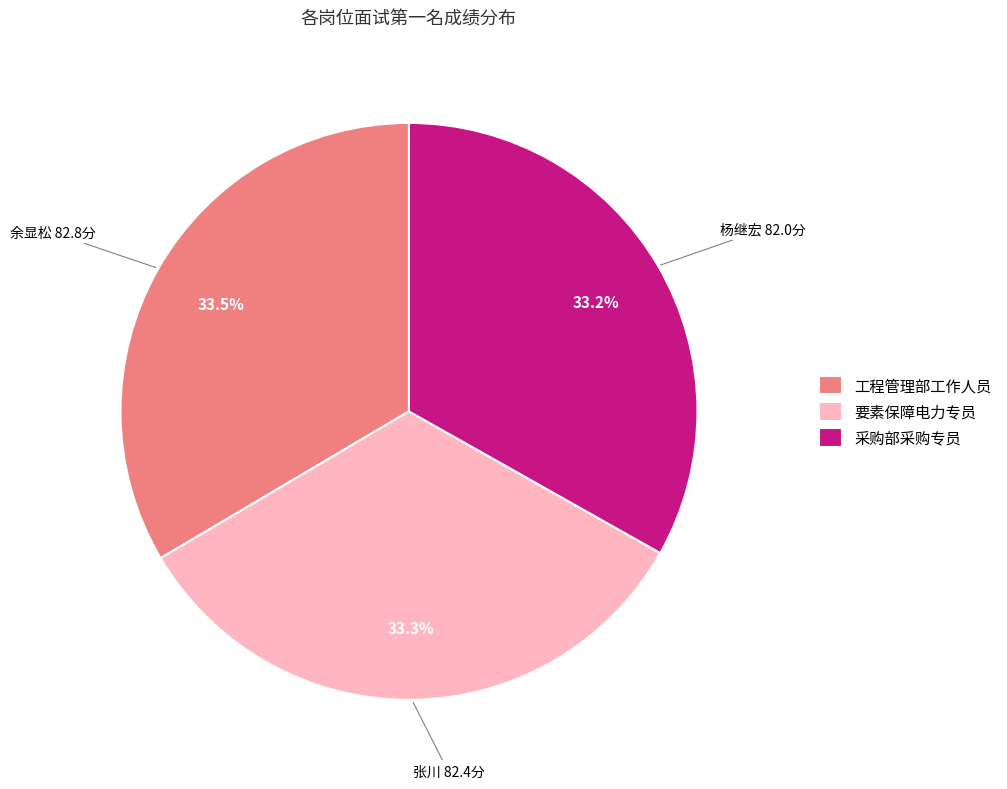

Is there a majority slice in this chart?

No